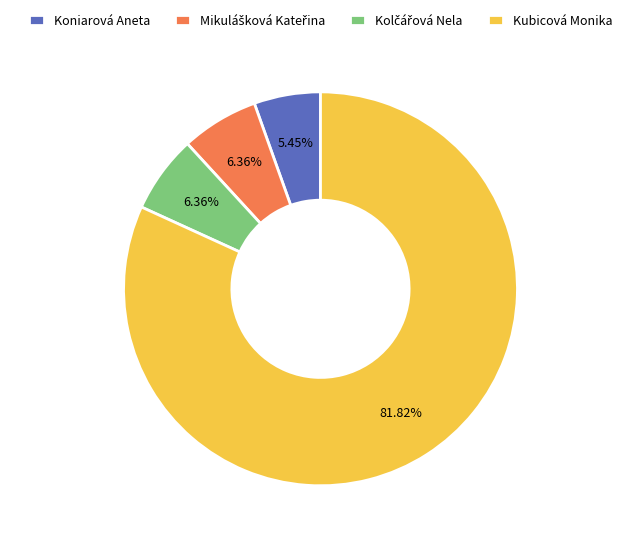

What is the majority slice?

Kubicová Monika